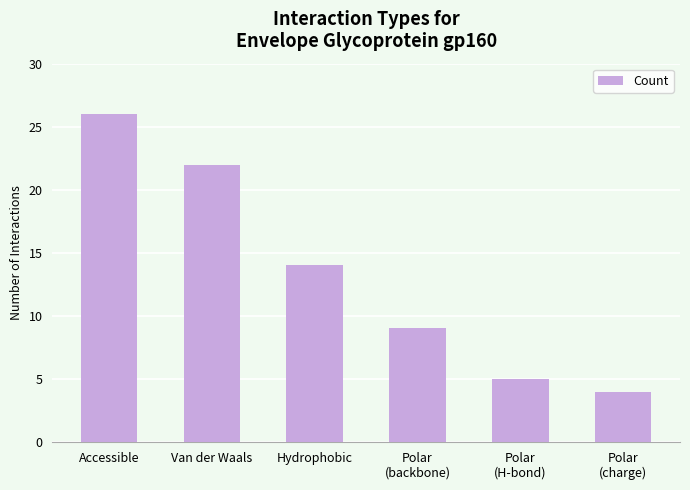

What is the label of the 5th bar from the left?

Polar
(H-bond)